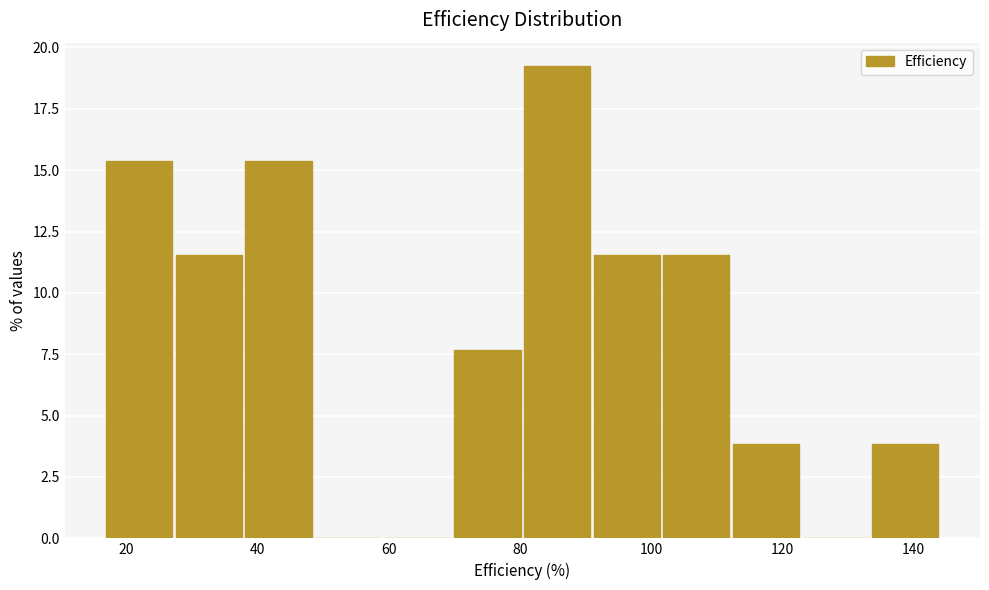

What is the height of the bar covering 38 to 48 on the x-axis? Neither the bar edges nor the heights are printed on the chart, so give them approximately, as read against the axes.

15.5